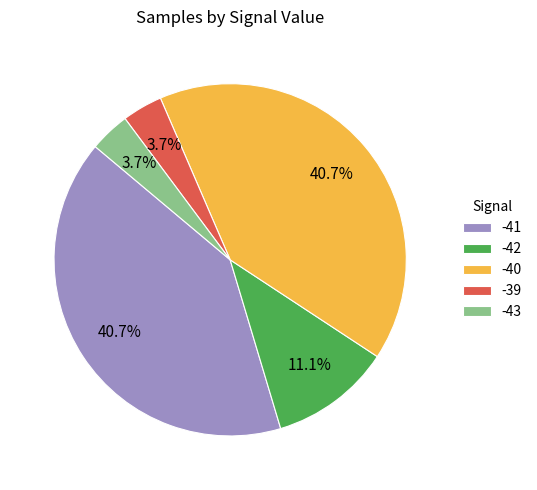

Approximately how many times larger is the value at -41 compared to -40?

1.0